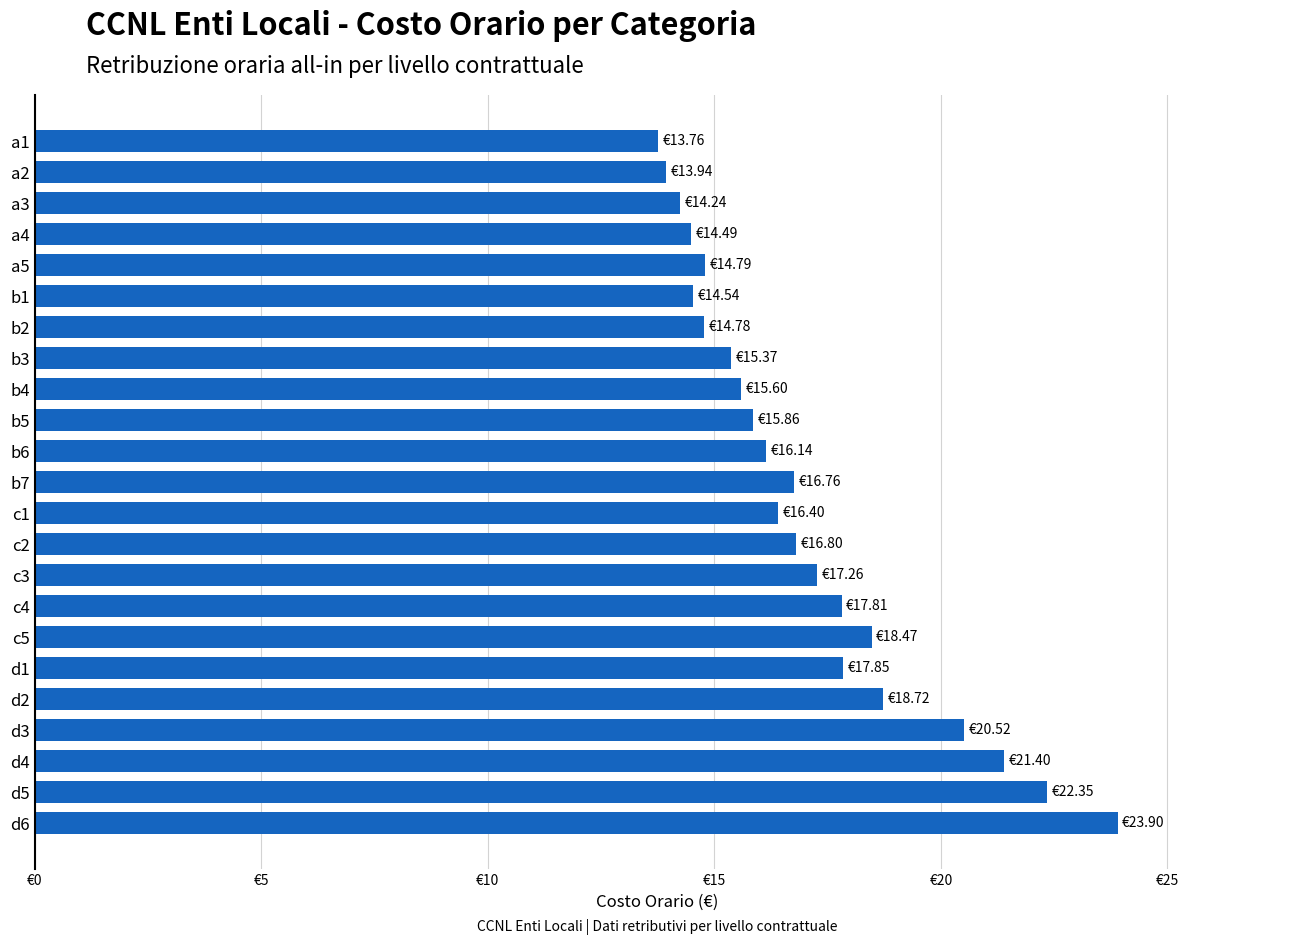

What is the maximum value shown in the chart?

23.9